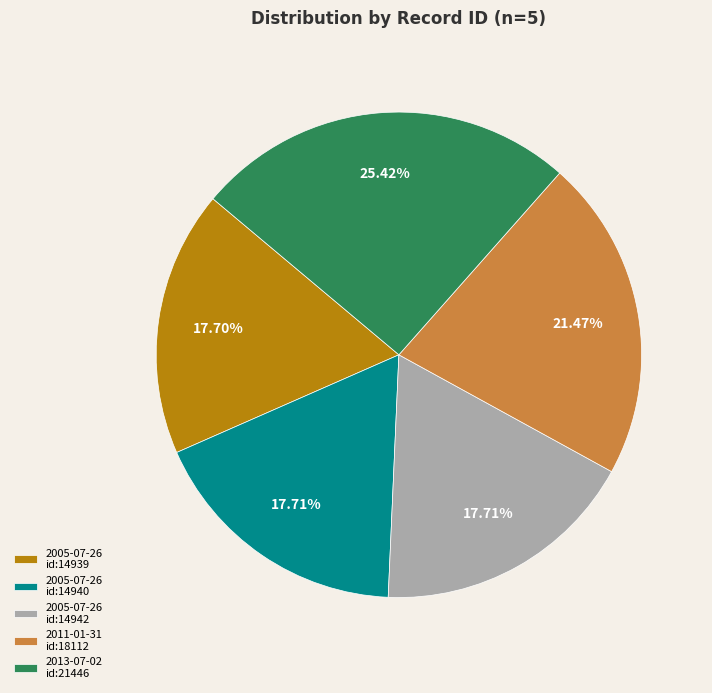

Do 2011-01-31 id:18112 and 2005-07-26 id:14940 together represent more than half of the pie?

No